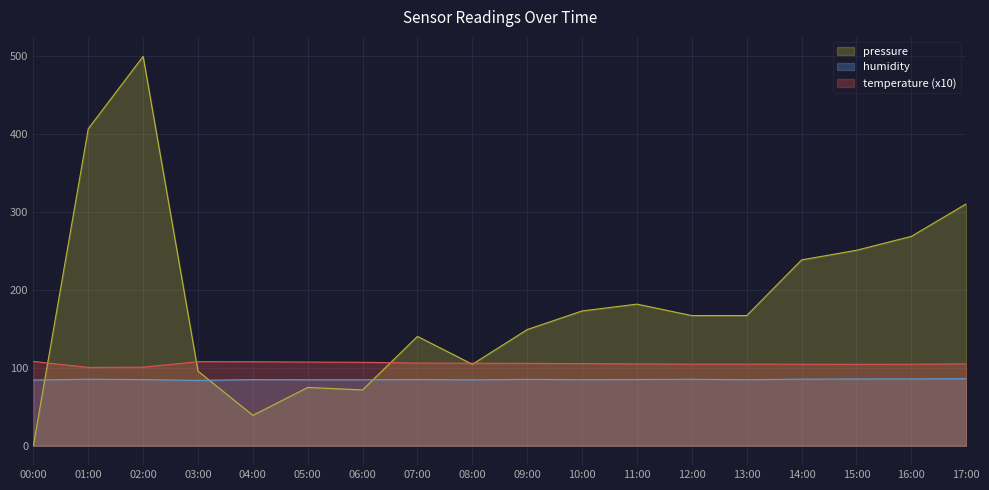

The value of humidity at 08:00 is 117.5. True or false?

False